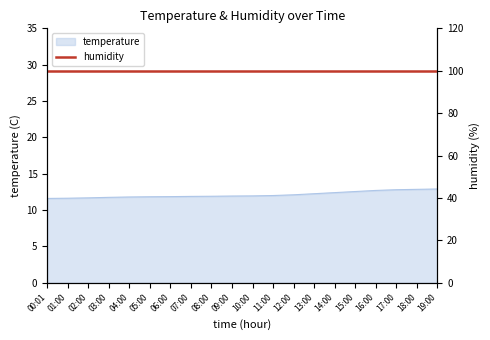

What is the average value?

12.1